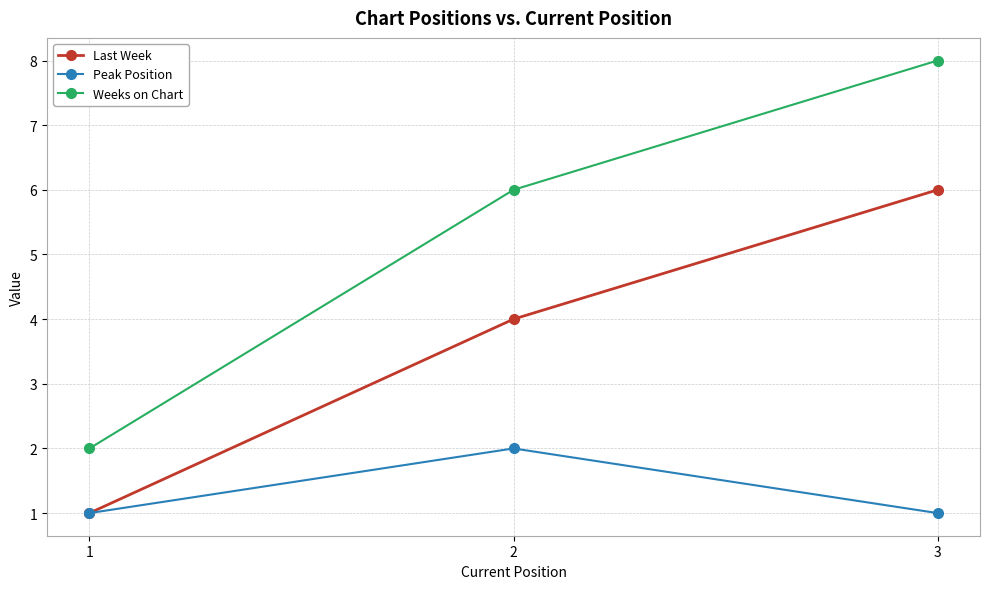

How many series are shown in this chart?

3